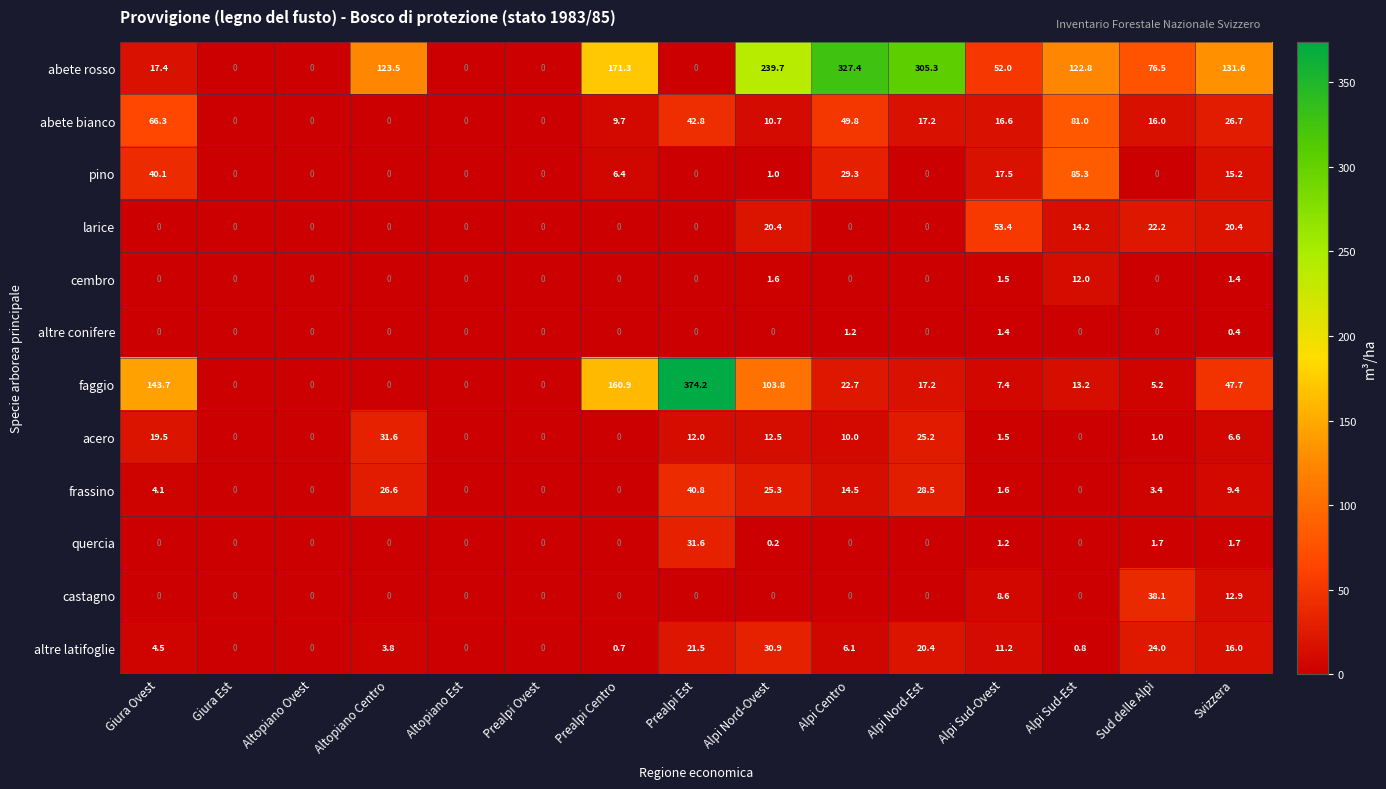

What is the sum of the acero values at Prealpi Centro and Alpi Centro?

10.0